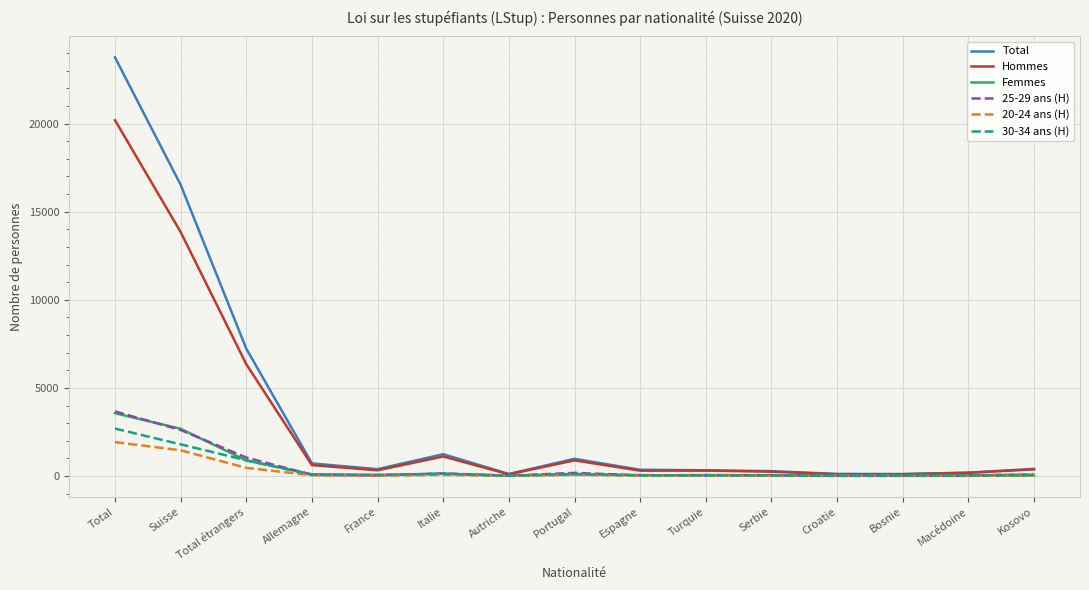

What is the total value across all series at Total?

55787